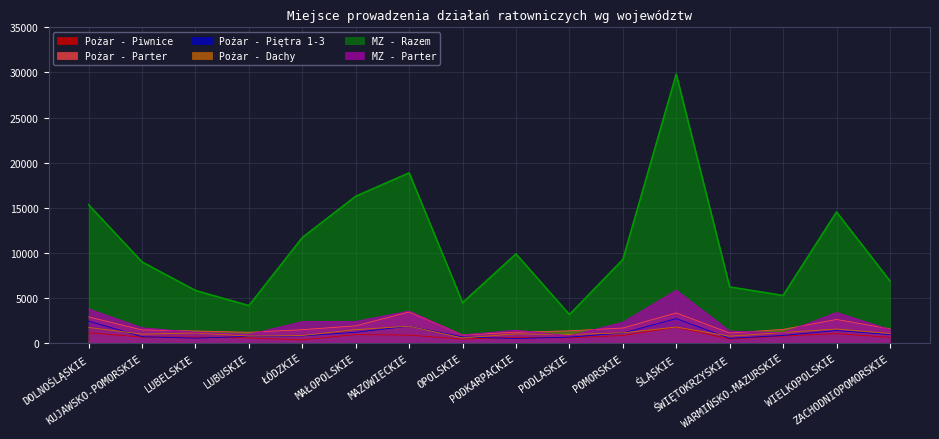

At which category does the chart reach its minimum across all series?

ŁÓDZKIE